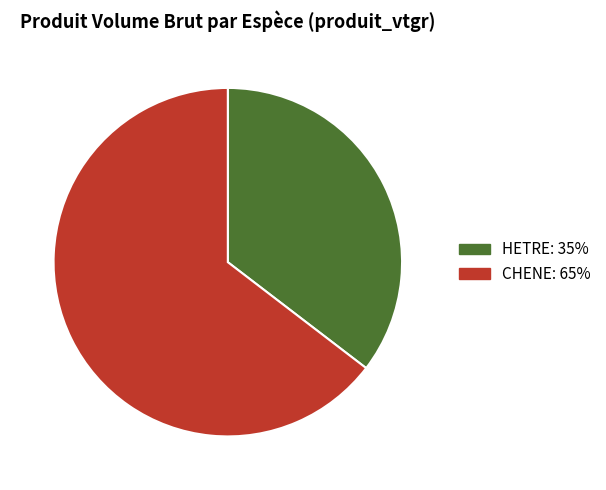

Does any single category account for the majority?

Yes